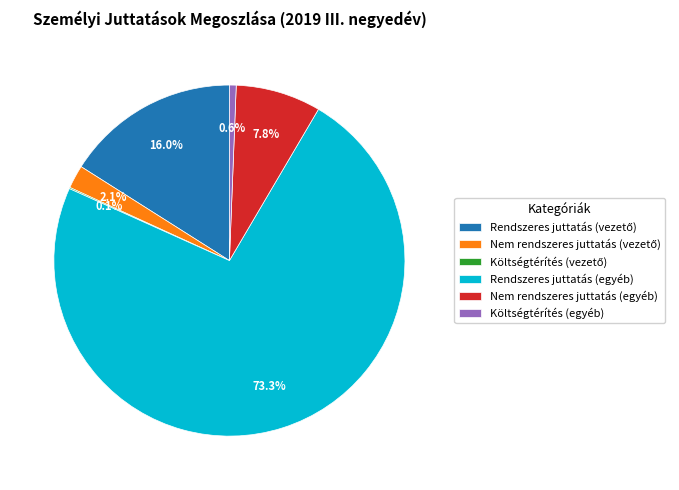

Which category has the biggest portion of the pie?

Rendszeres juttatás (egyéb)